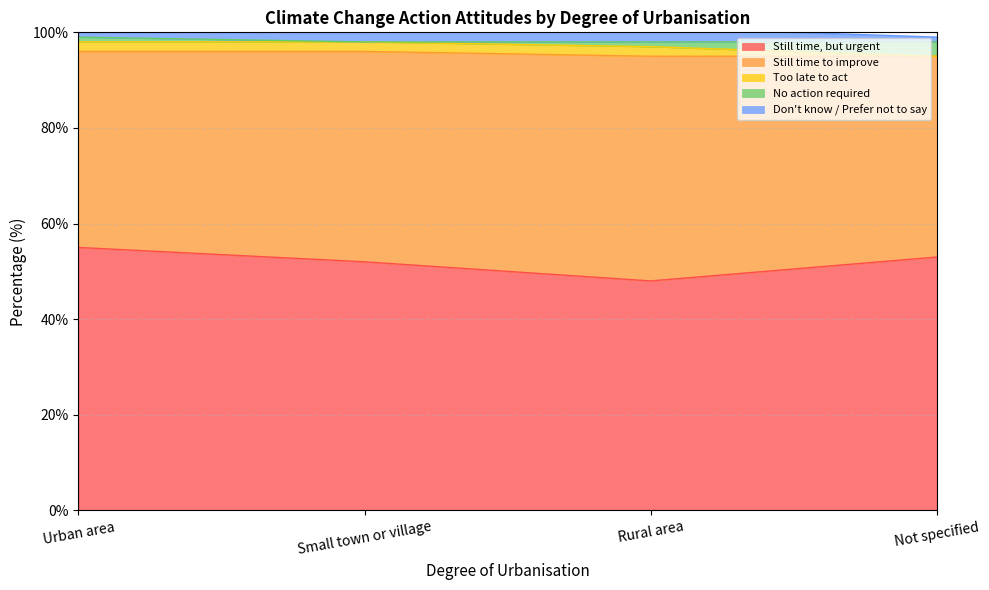

At how many categories does at least one series exceed 5?

4